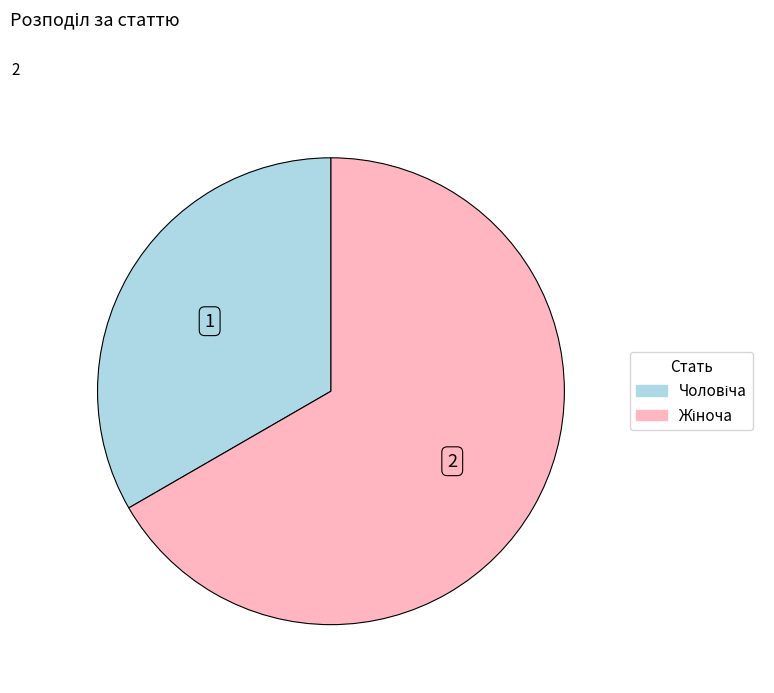

Is there any slice that represents more than half of the pie?

Yes